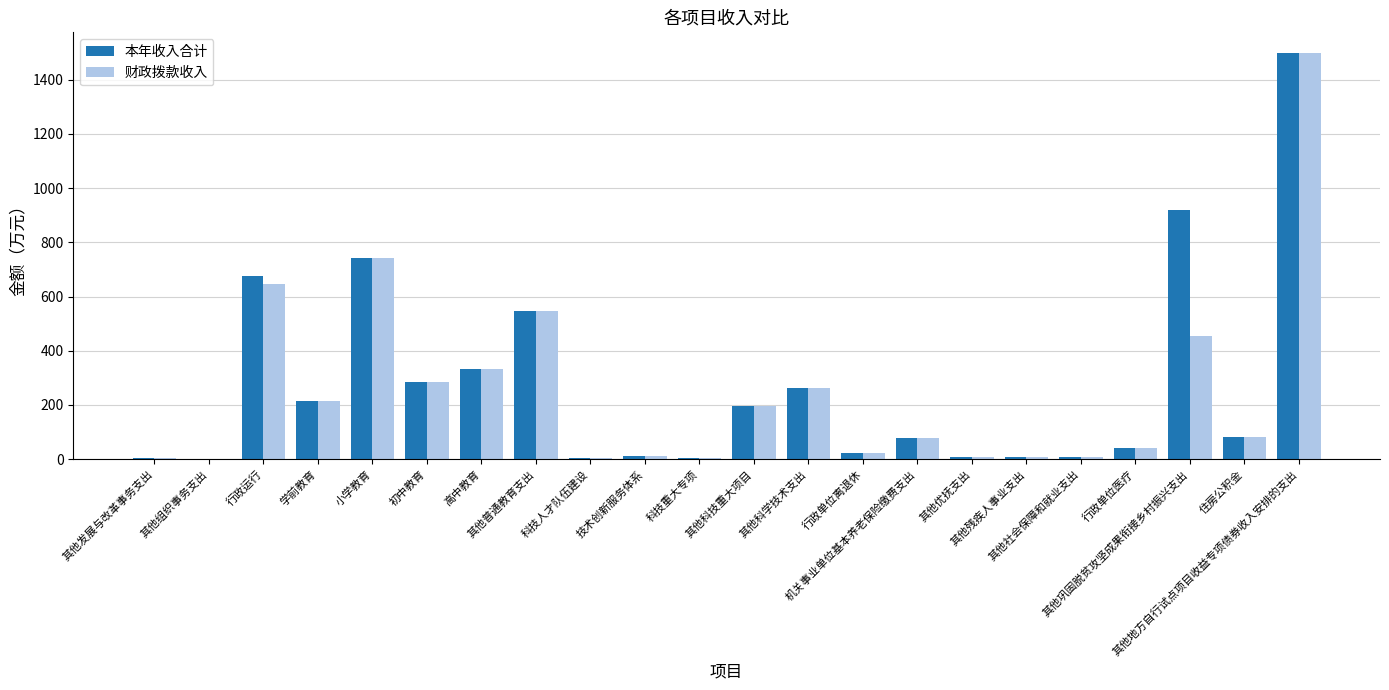

Where does the 本年收入合计 series first go above 80?

行政运行